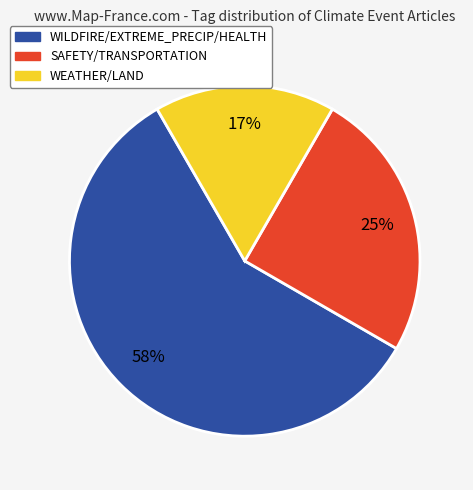

Is there a majority slice in this chart?

Yes